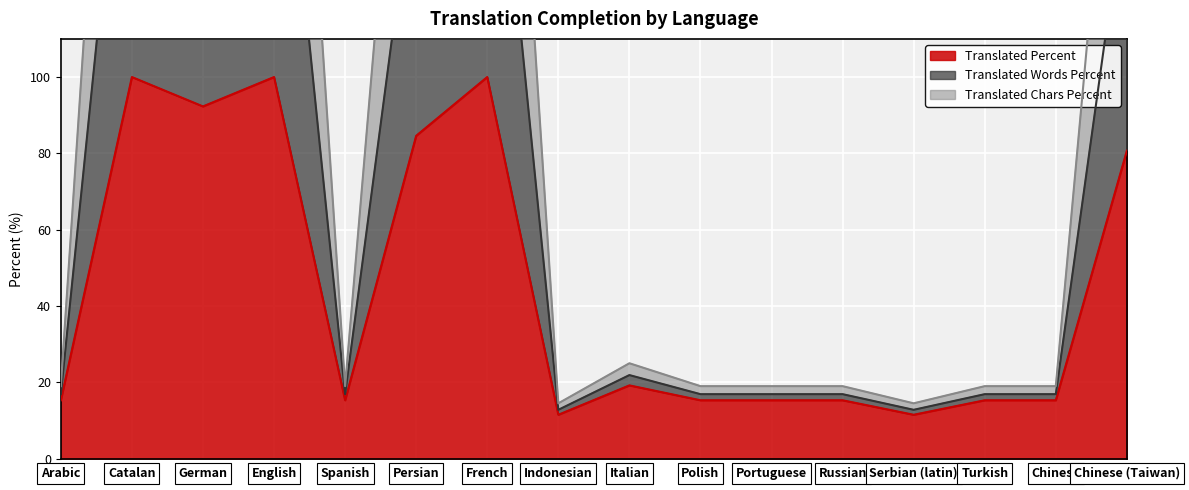

Where is the first local minimum for translated_words_percent?

German